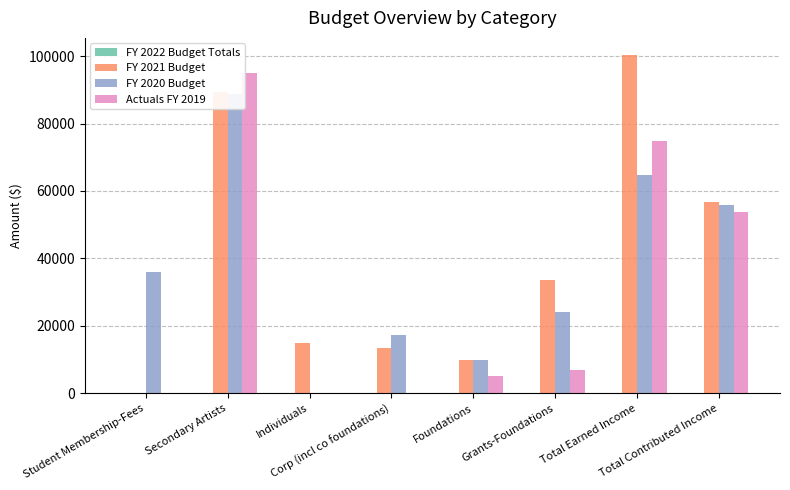

How many values in FY 2021 Budget are above zero?

7